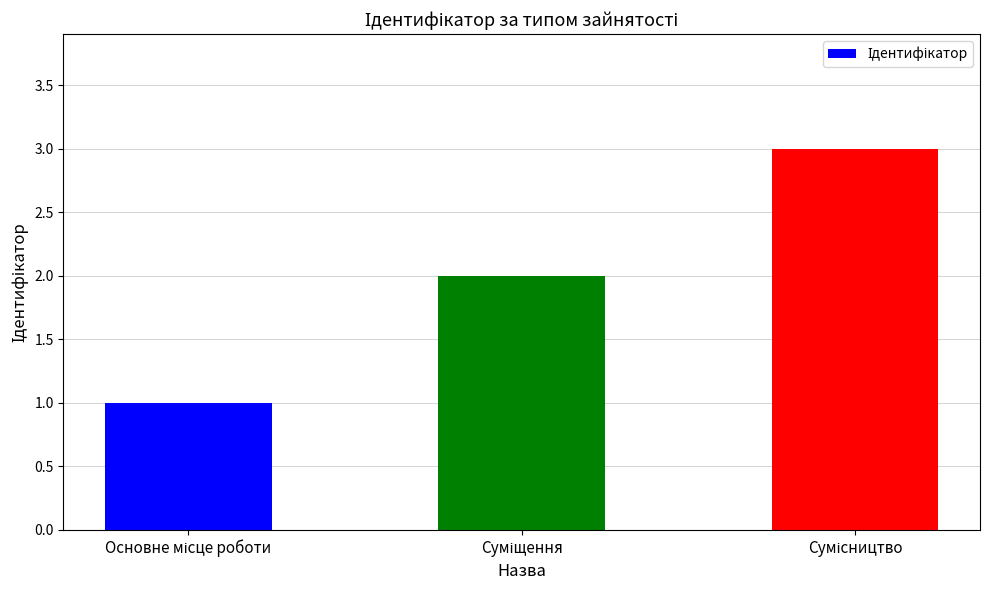

Reading left to right, transcribe all the data shown in this chart.

1	2	3